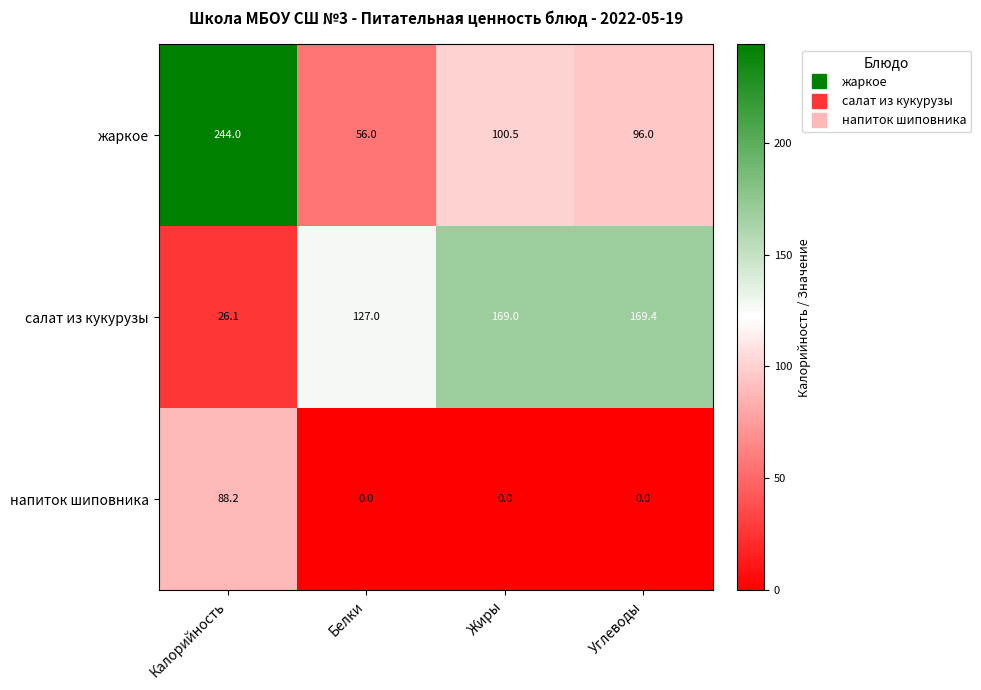

Which series has the largest range (max minus min)?

жаркое